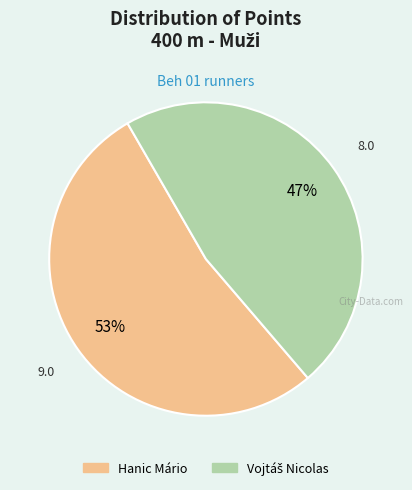

To the nearest percent, what percentage of the pie is Hanic Mário?

53%